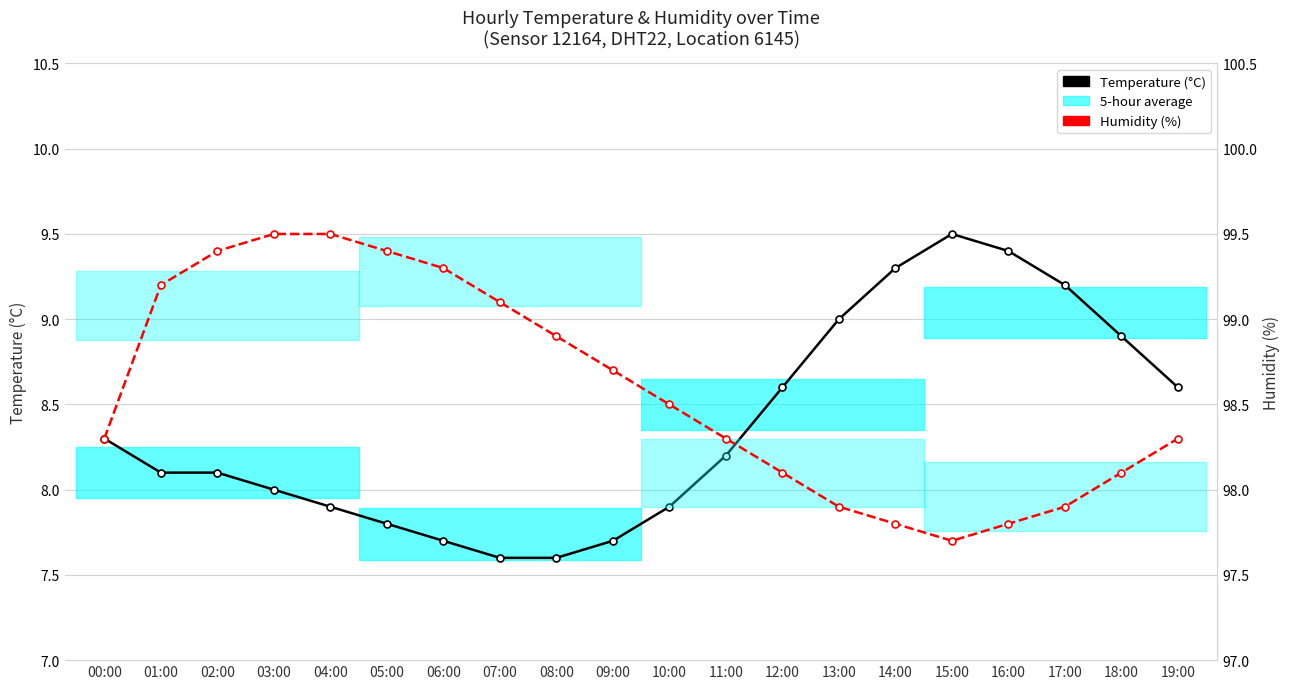

Does the chart have visible grid lines?

Yes